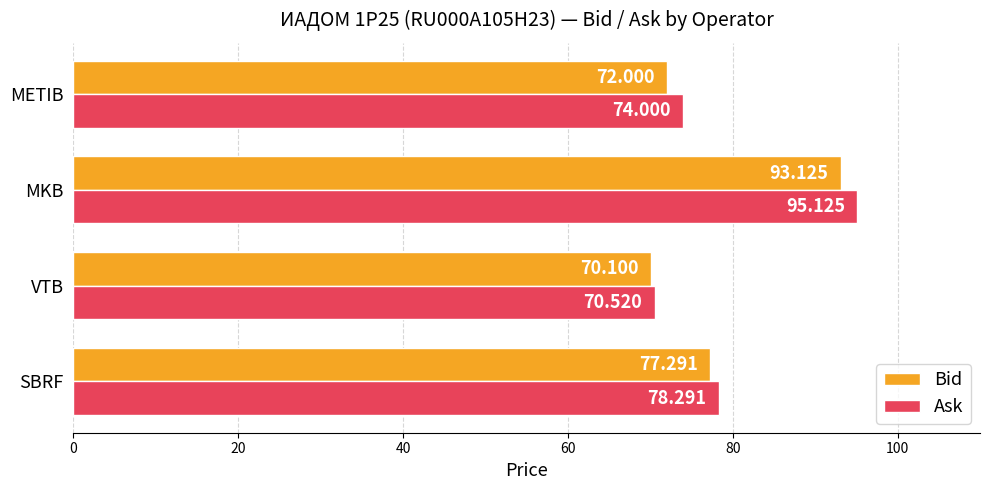

Between SBRF and MKB, which series saw the biggest shift?

Ask